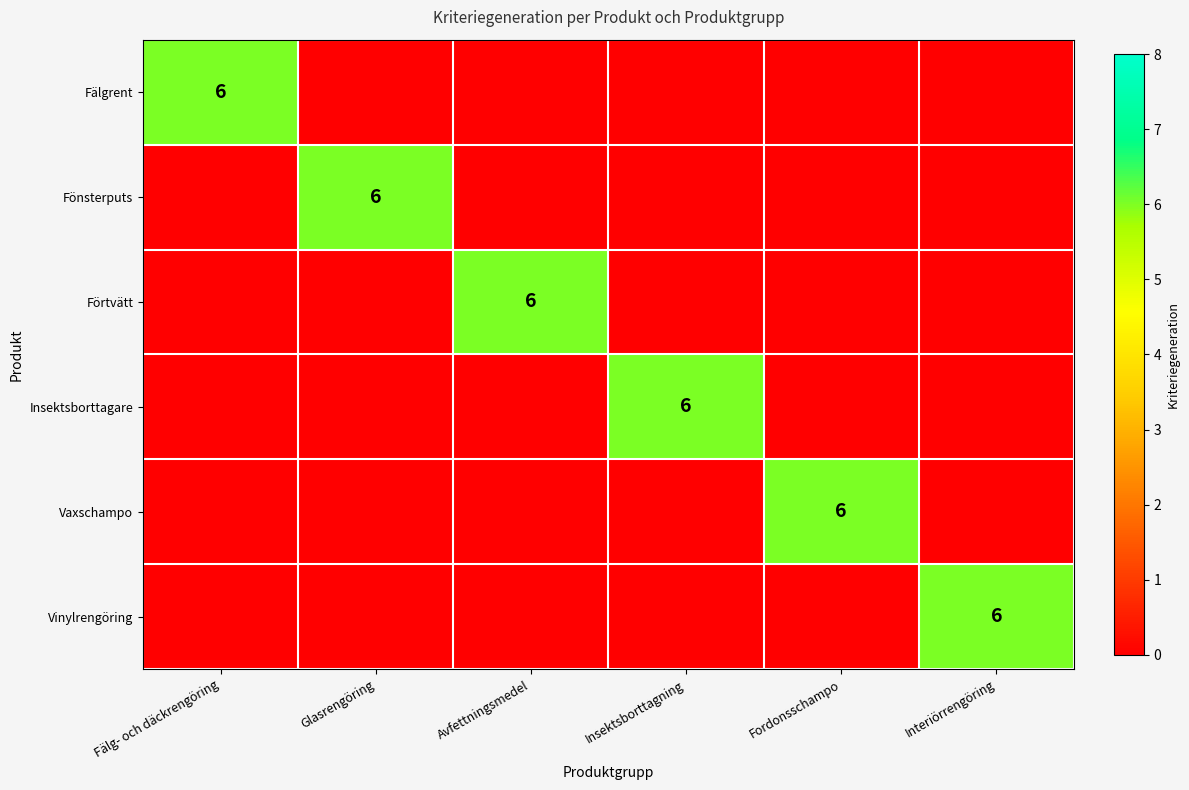

What is the difference between the highest and lowest values at Fordonsschampo?

6